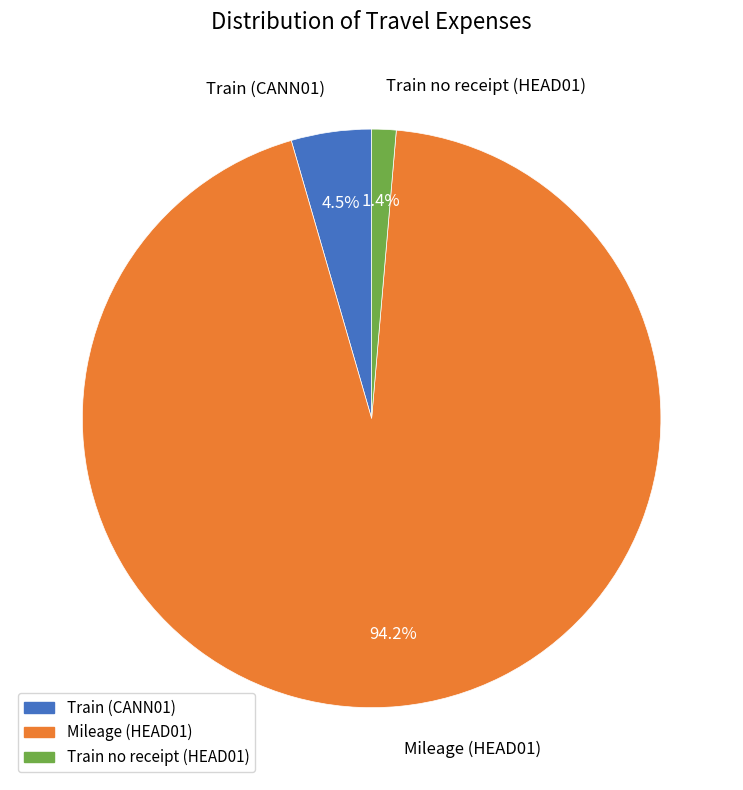

To the nearest percent, what is the average slice percentage?

33%